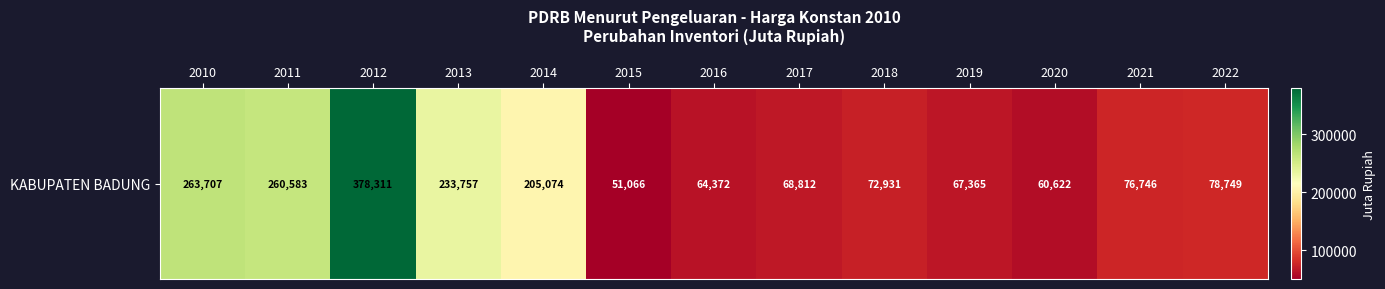

Approximately how many times larger is the value at 2016 compared to 2015?

1.3